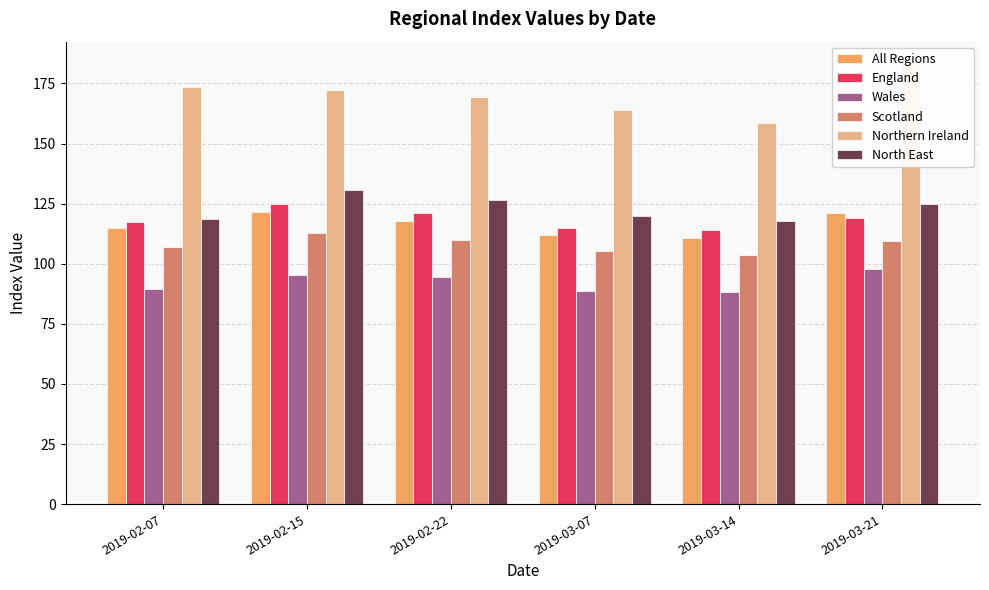

At which category is the sum across all series the highest?

2019-02-15